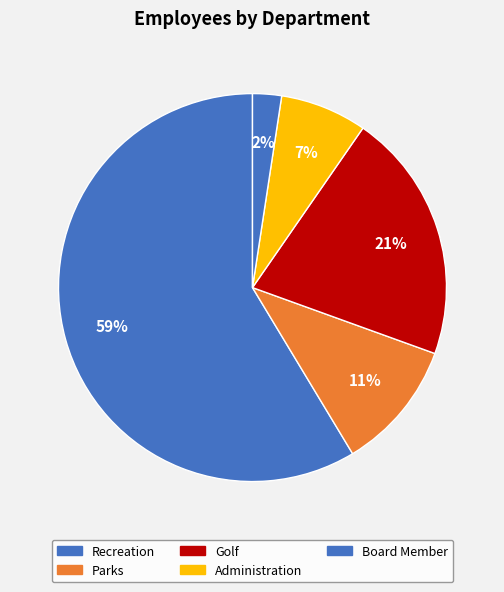

To the nearest percent, what portion does Administration represent?

7%